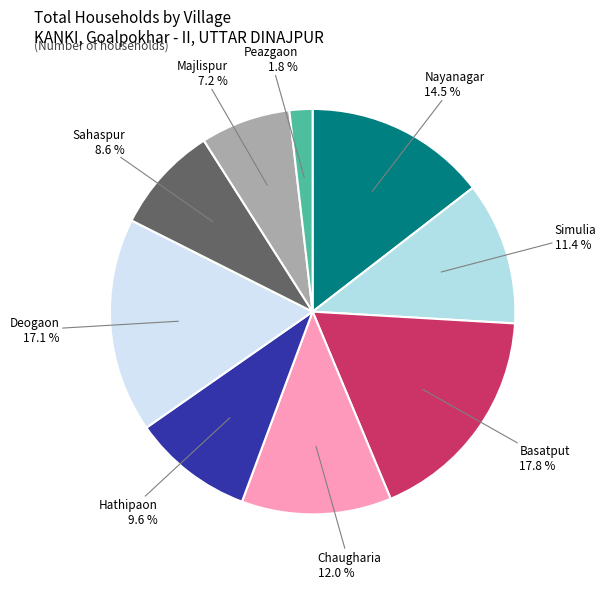

Does Sahaspur account for over 50% of the chart?

No